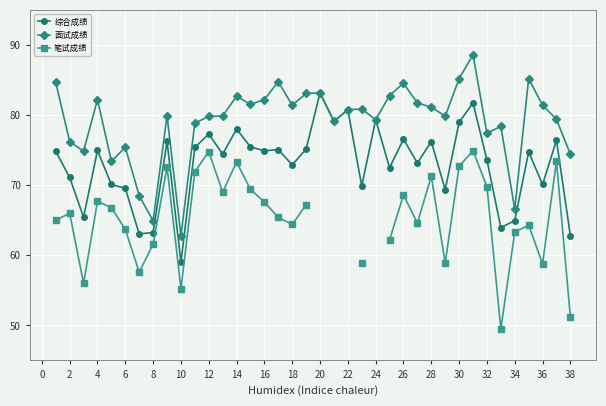

What is the minimum value shown in the chart?

49.5